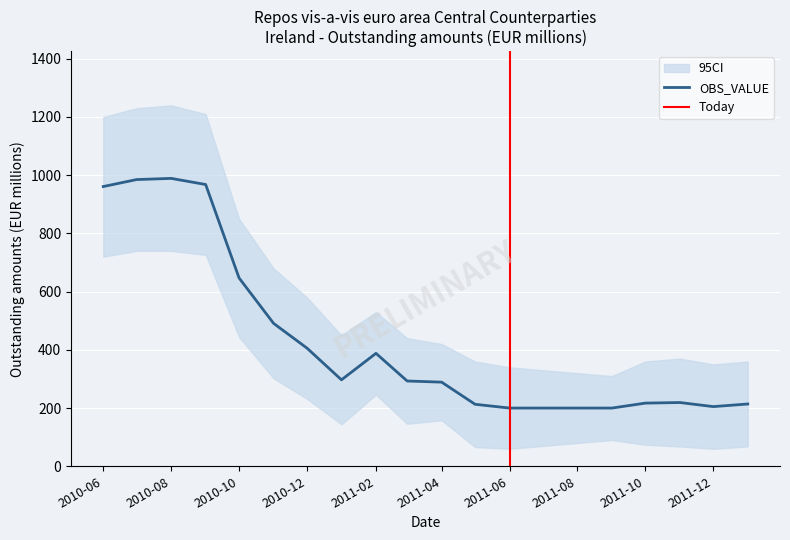

How many data points are above 293?

9